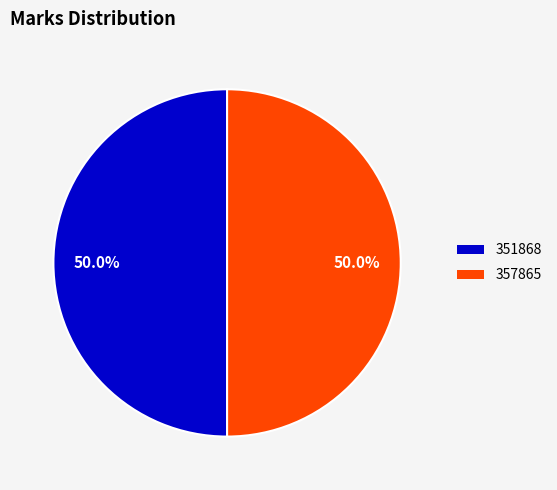

Approximately how many times larger is the value at 351868 compared to 357865?

1.0